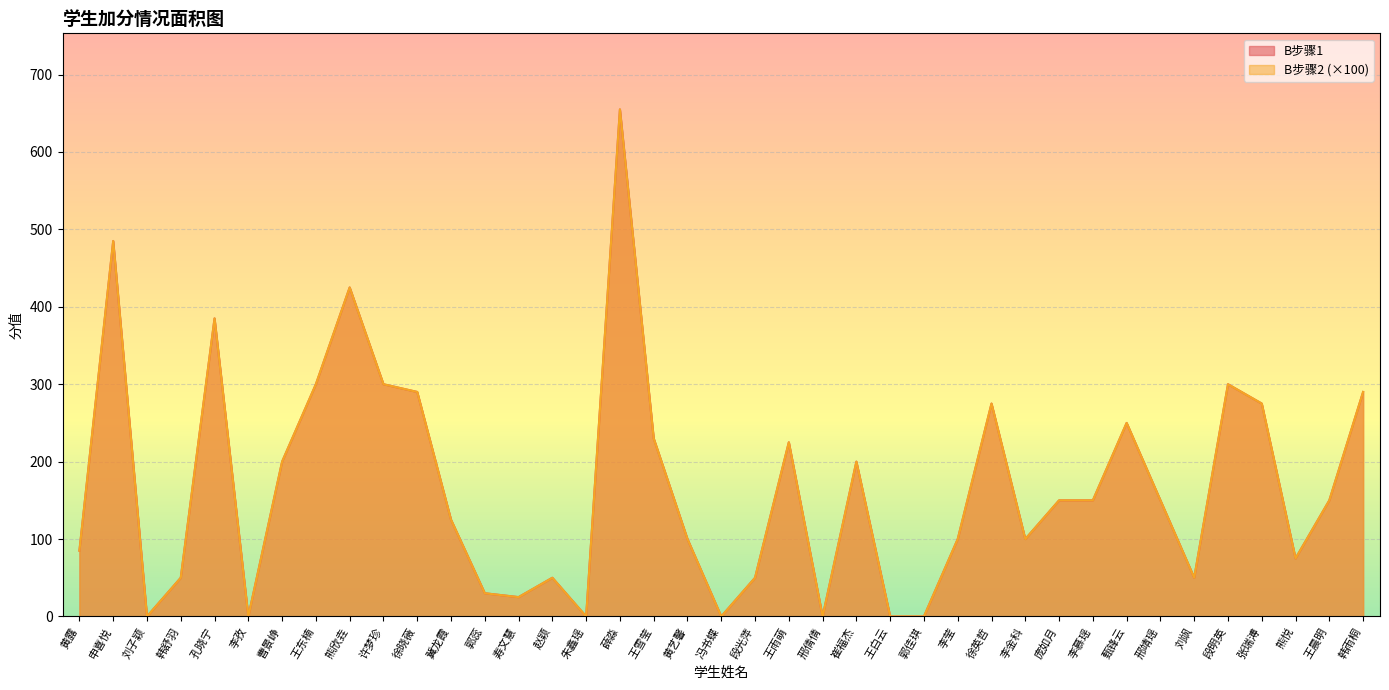

What position from the left is 王雨萌?

22